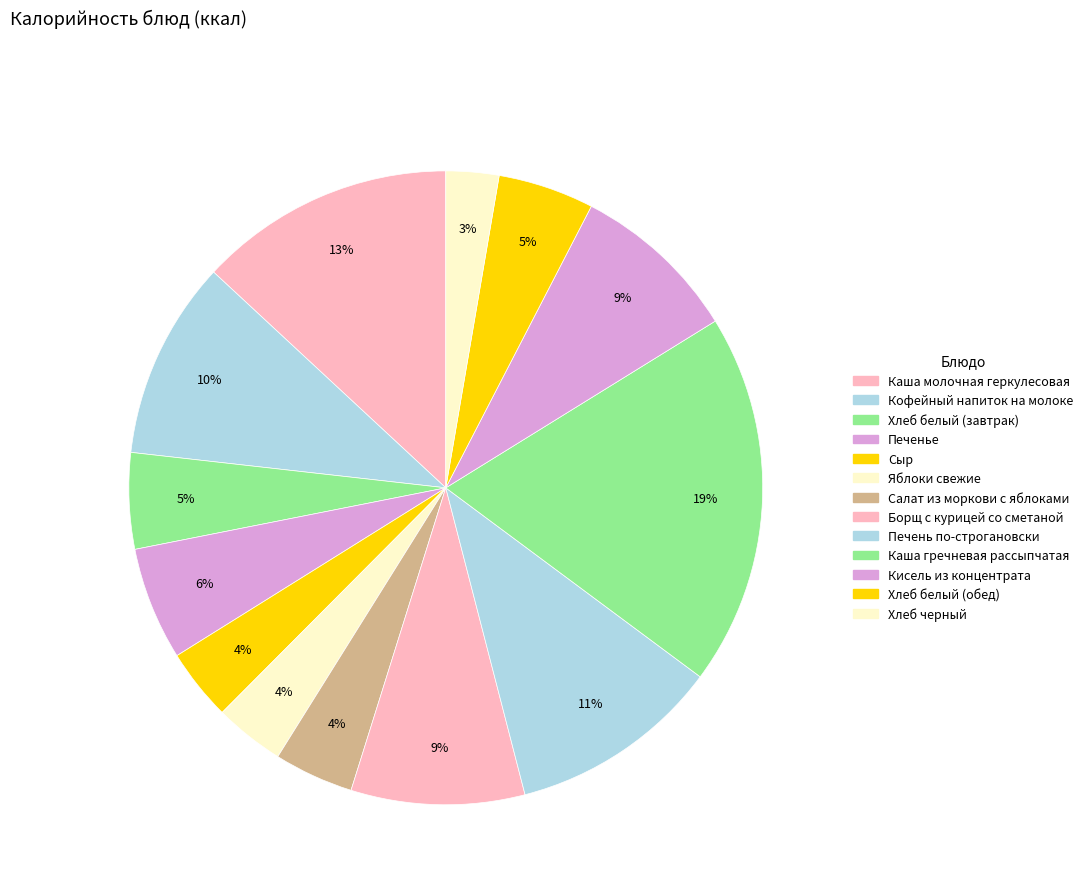

How many slices are in this pie chart?

13